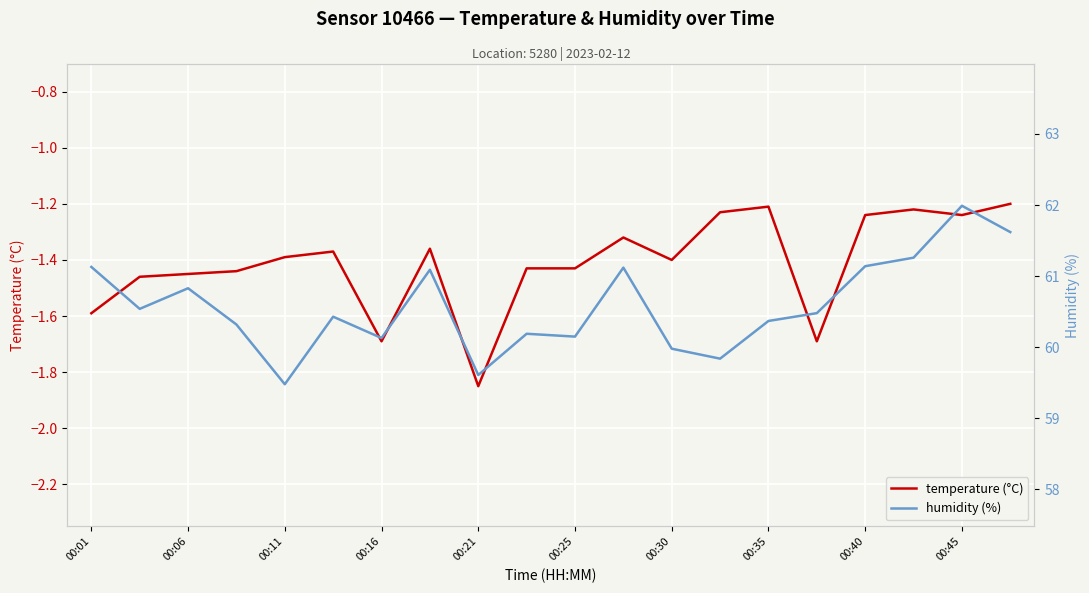

The value of humidity (%) at 00:01 is 86.2. True or false?

False